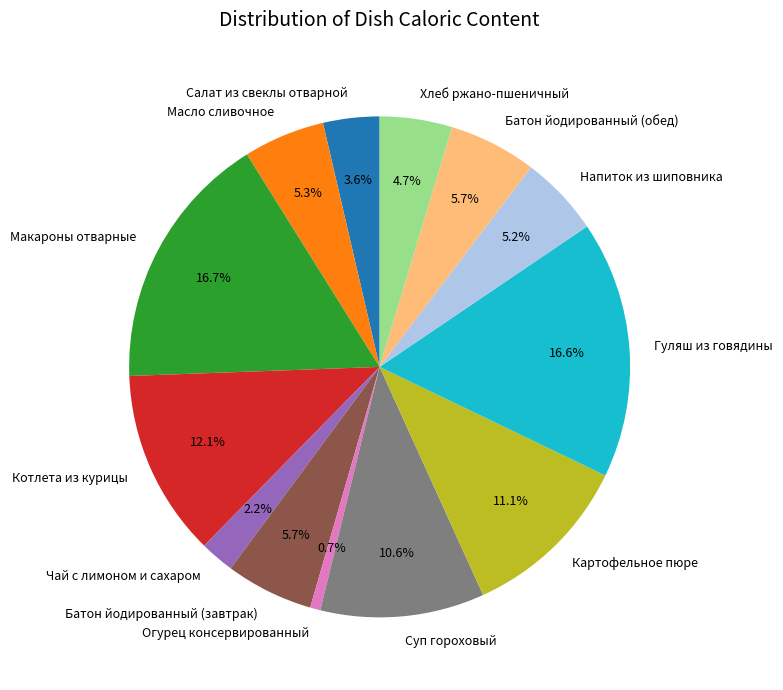

Approximately how many times larger is the value at Напиток из шиповника compared to Гуляш из говядины?

0.3